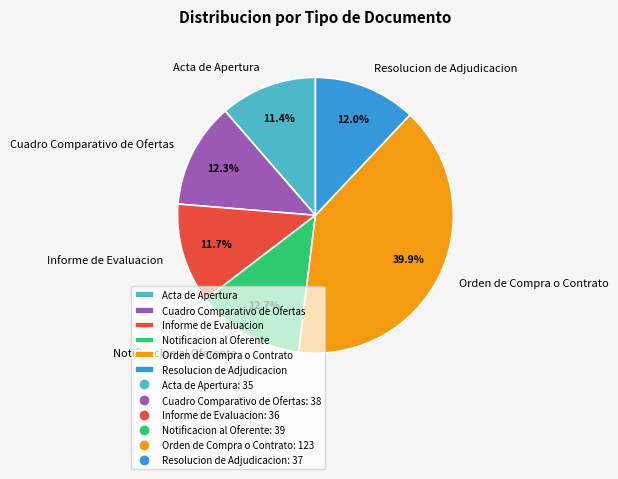

Is there any slice that represents more than half of the pie?

No